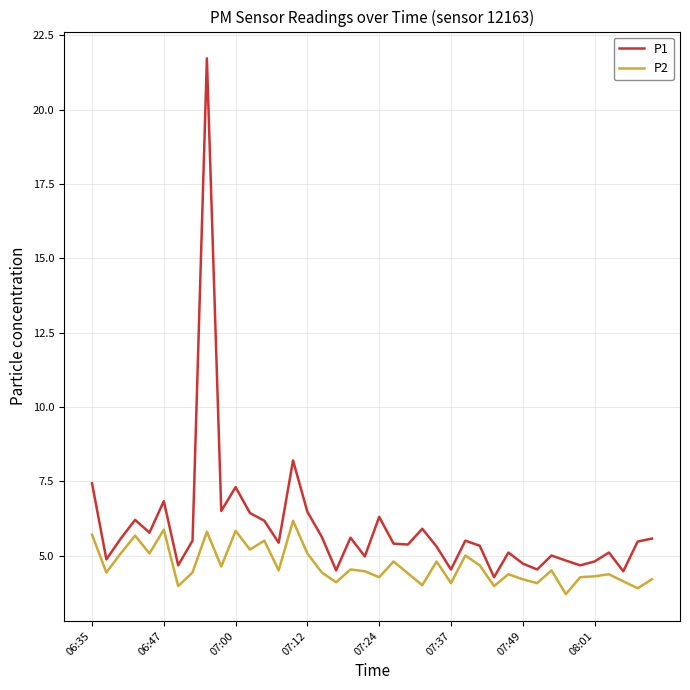

Rank the series by their average value, from lowest to highest.

P2, P1